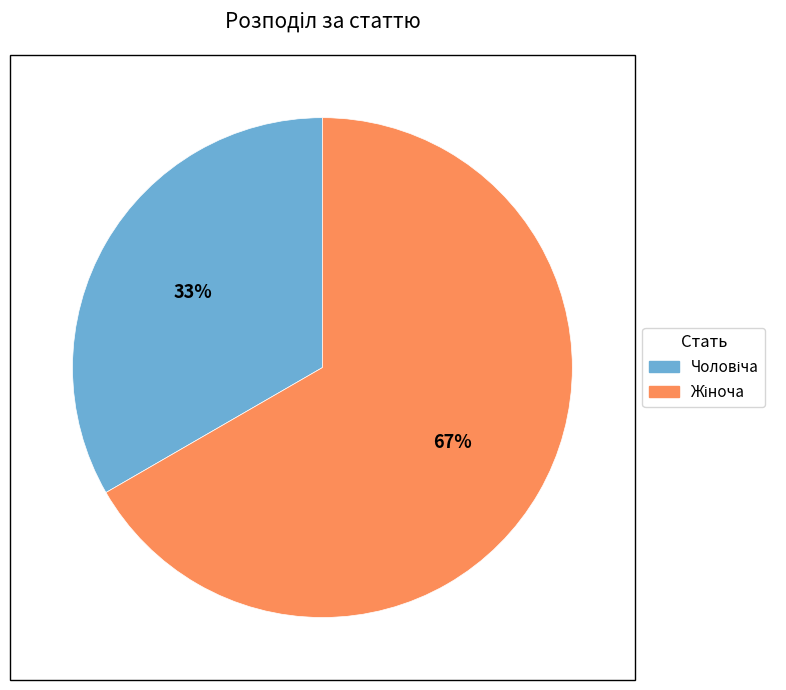

Is there any slice that represents more than half of the pie?

Yes